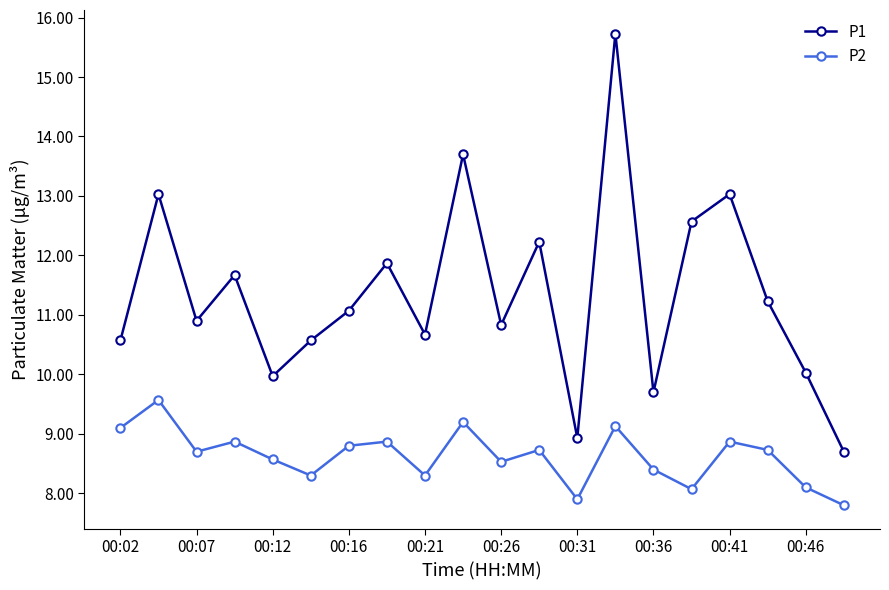

In P1, how many points are higher than both neighbors (excluding endpoints)?

7